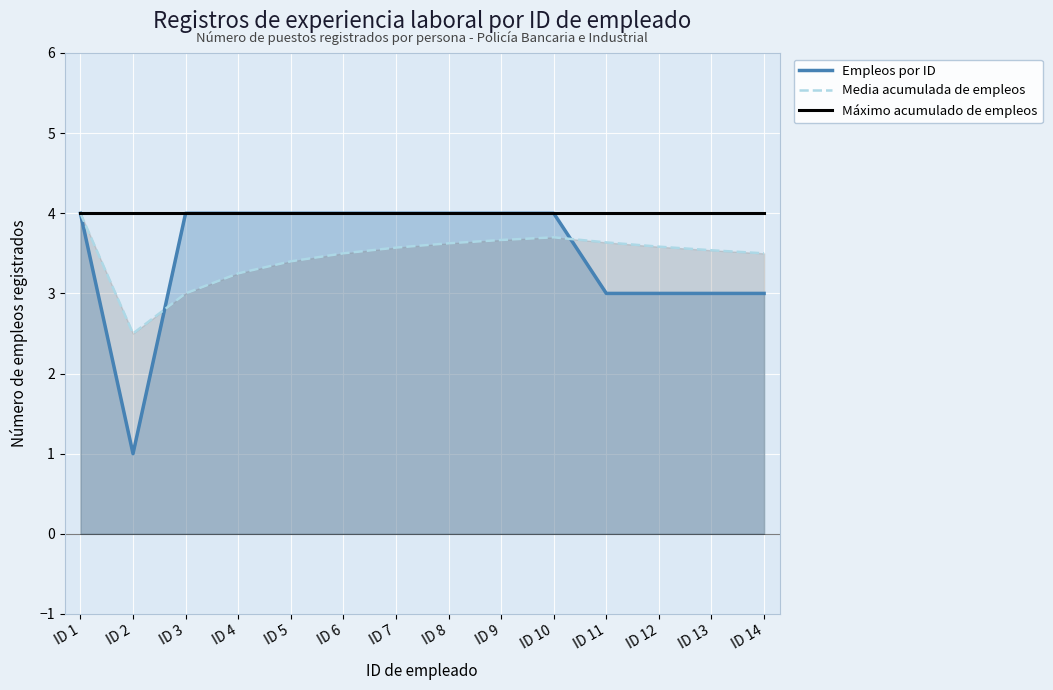

Which series has the largest range (max minus min)?

Empleos por ID